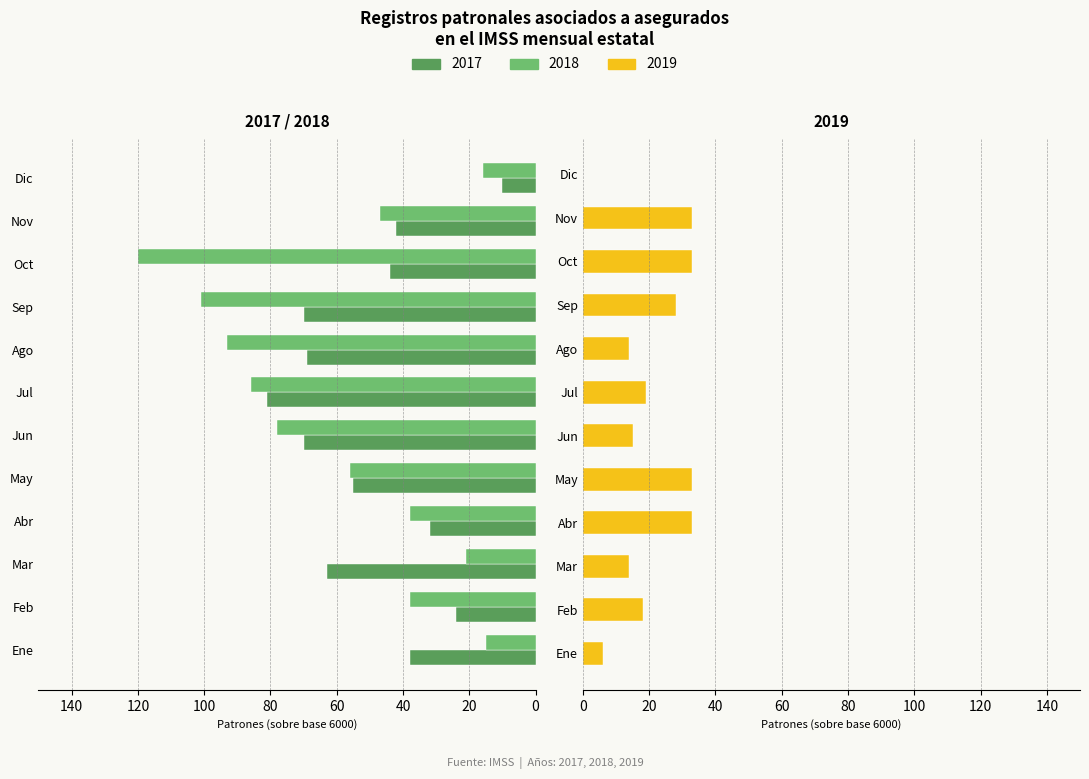

What is the label of the 10th bar from the left?

Oct